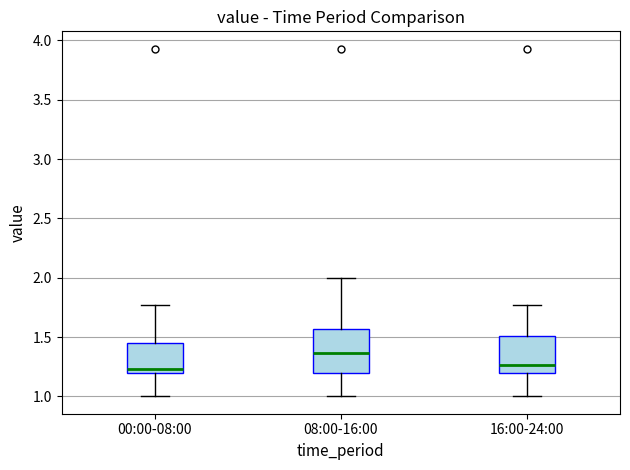

Reading left to right, read every box against the y-axis: the position of its median line, the range the box covers, and the ends of its whiskers. The values are not printed on the chart, so give them approximately, as read against the axis.

00:00-08:00: median 1.25, box 1.20 to 1.45, whiskers 1.00 to 1.75
08:00-16:00: median 1.35, box 1.20 to 1.55, whiskers 1.00 to 2.00
16:00-24:00: median 1.25, box 1.20 to 1.50, whiskers 1.00 to 1.75